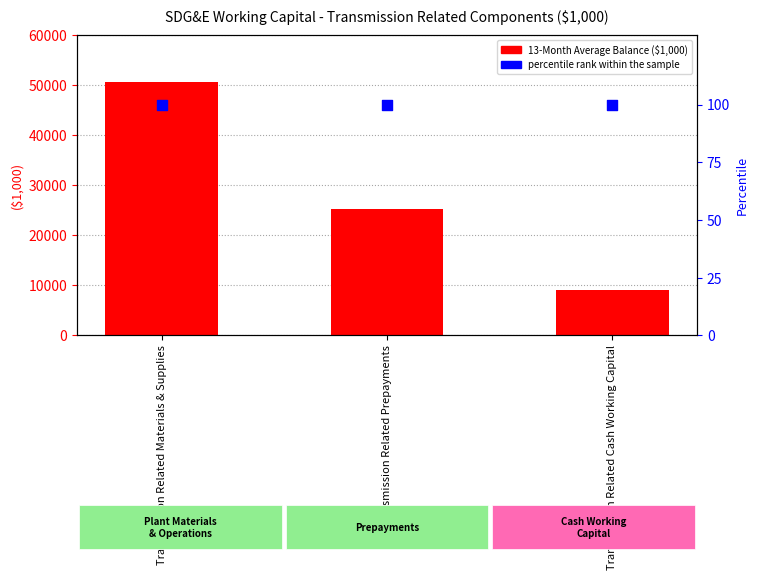

What is the total value across all series at Transmission Related Materials & Supplies?

50659.8